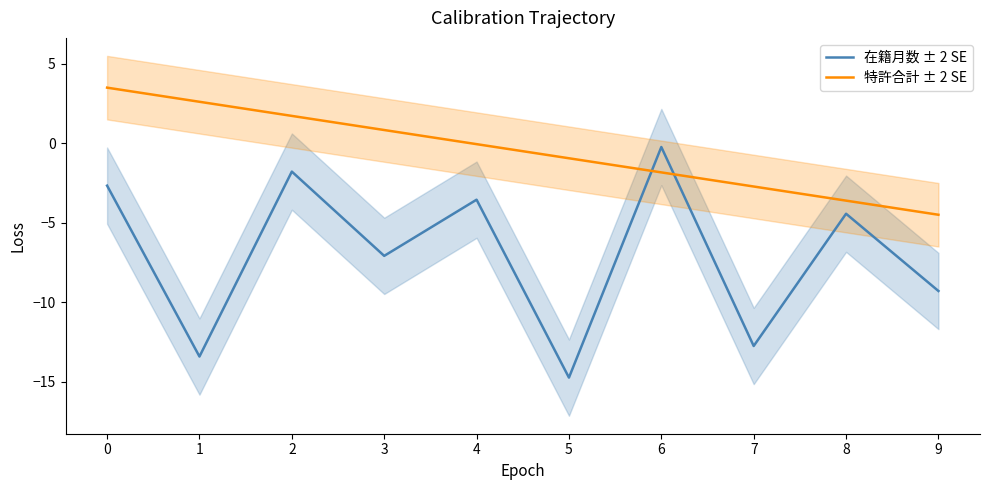

At which label does 在籍月数 ± 2 SE reach its minimum?

5